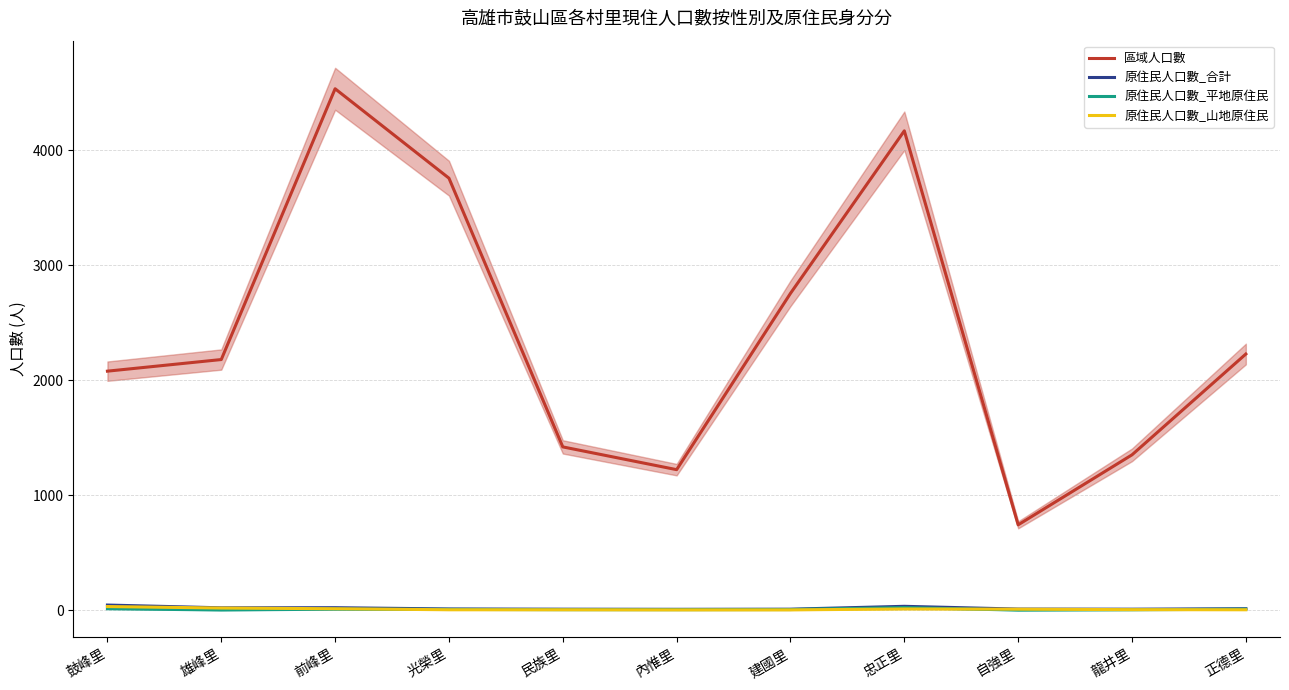

Does the chart display data point markers on the line(s)?

No